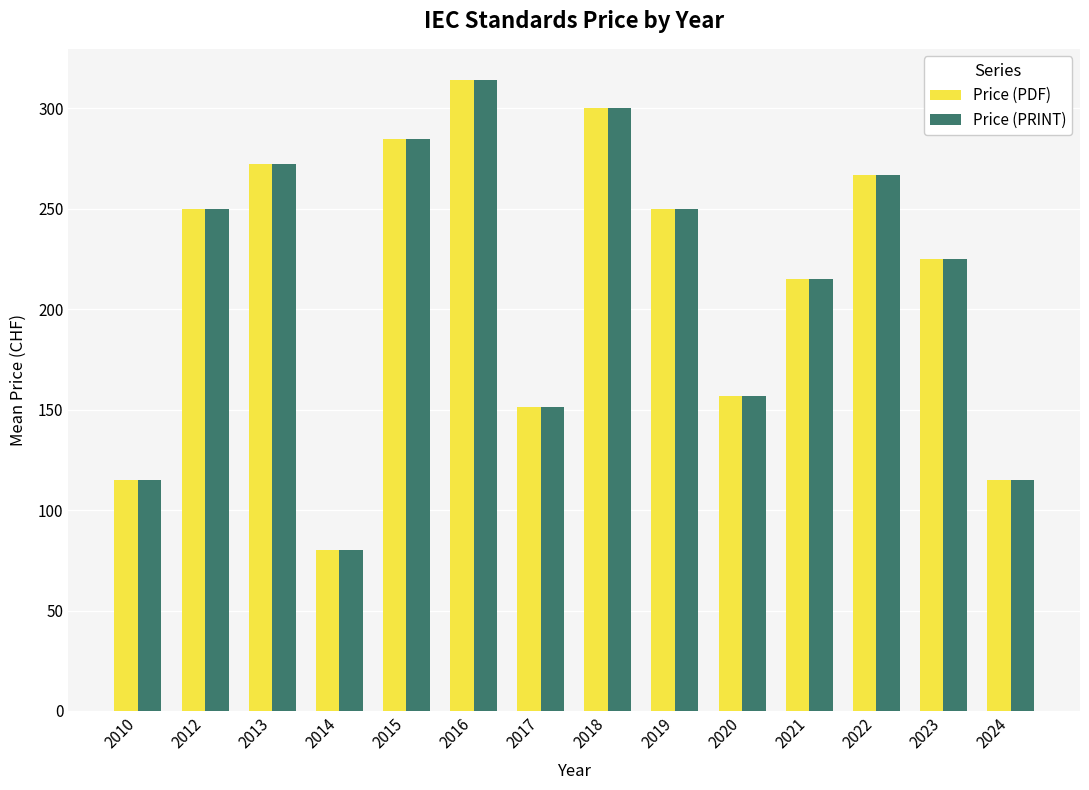

At which label is Price (PRINT) closest to 197?

2021